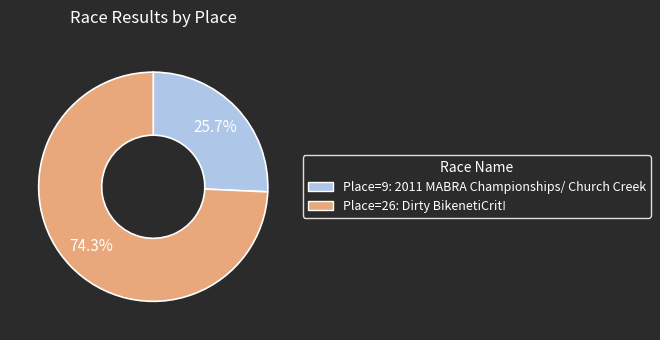

Is there a majority slice in this chart?

Yes